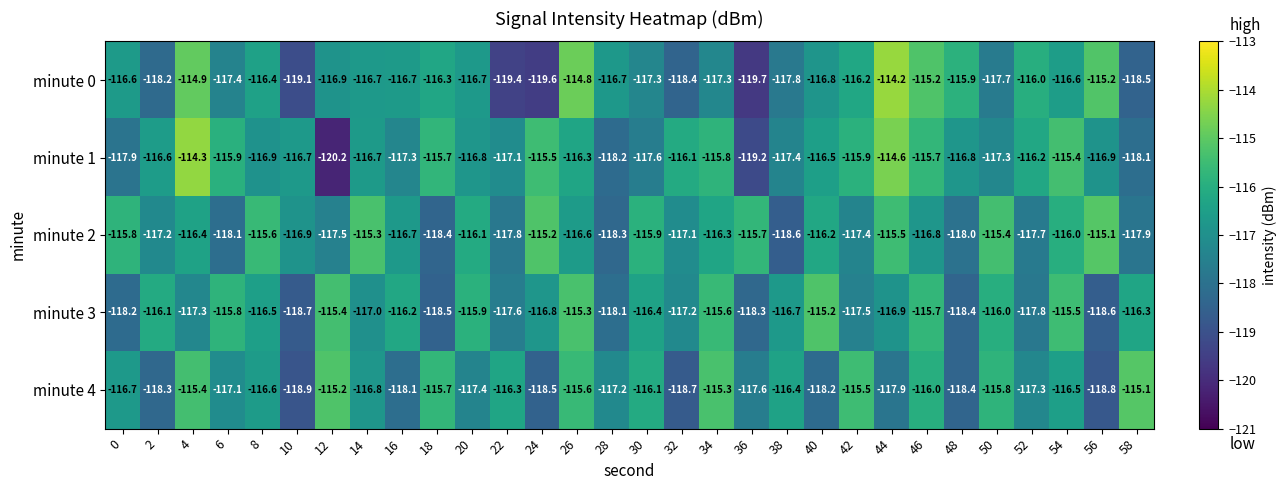

How many distinct data groups are displayed?

5